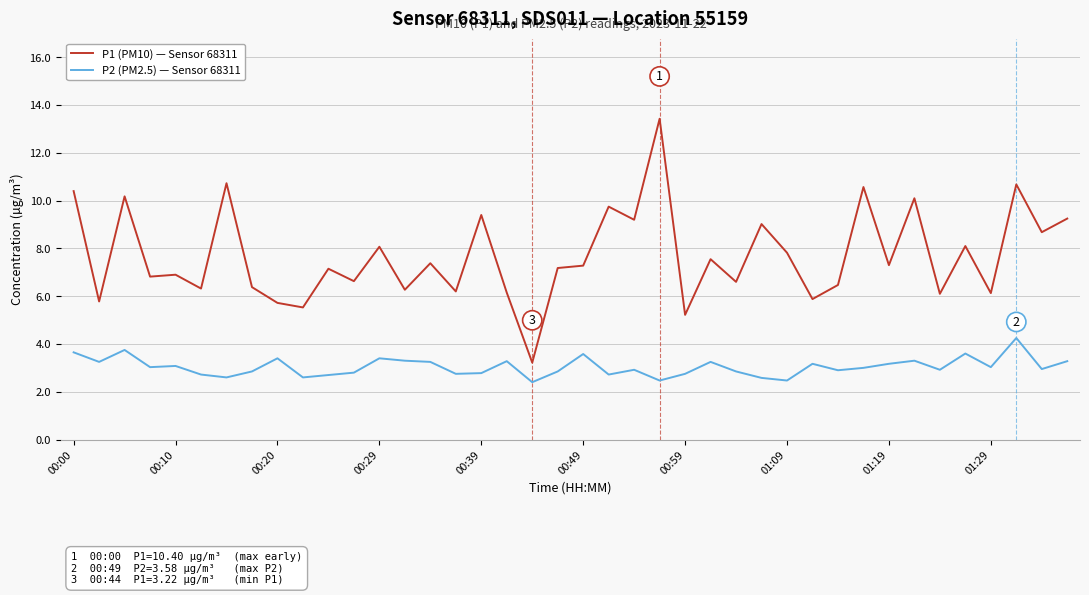

What is the greatest value displayed?

13.4